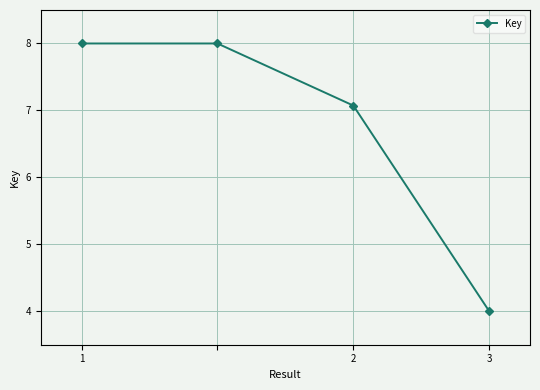

What is the value of the 1st point from the left?

8.0